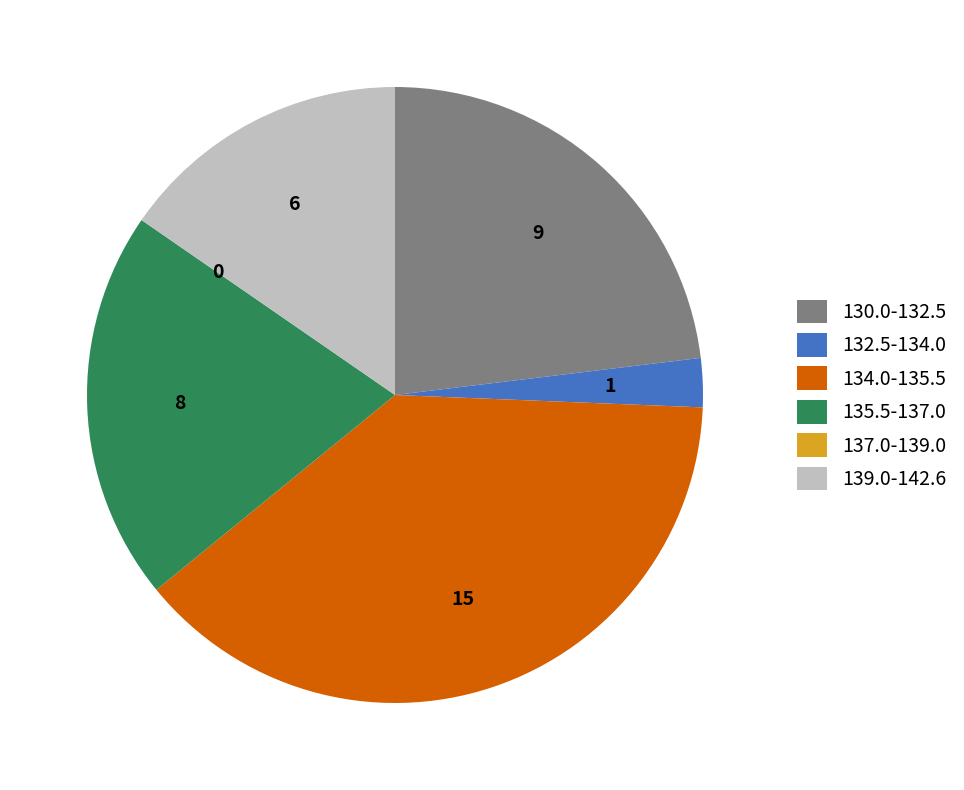

What is the ratio of the value at 139.0-142.6 to the value at 134.0-135.5?

0.4